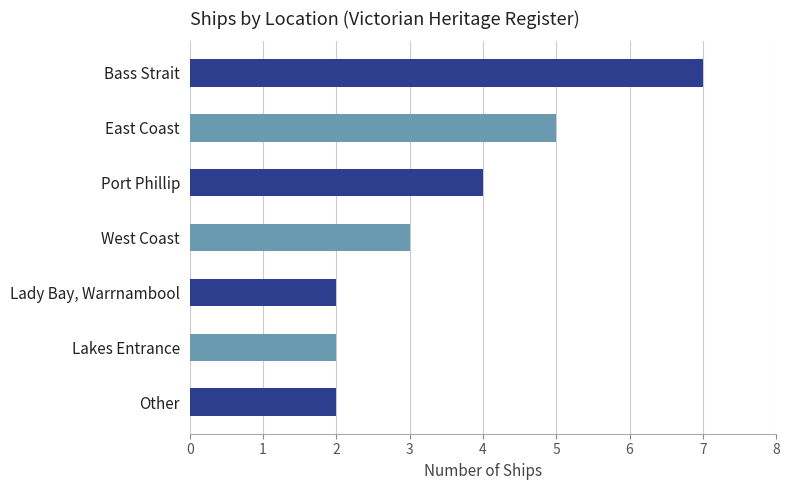

How many categories are shown in the chart?

7